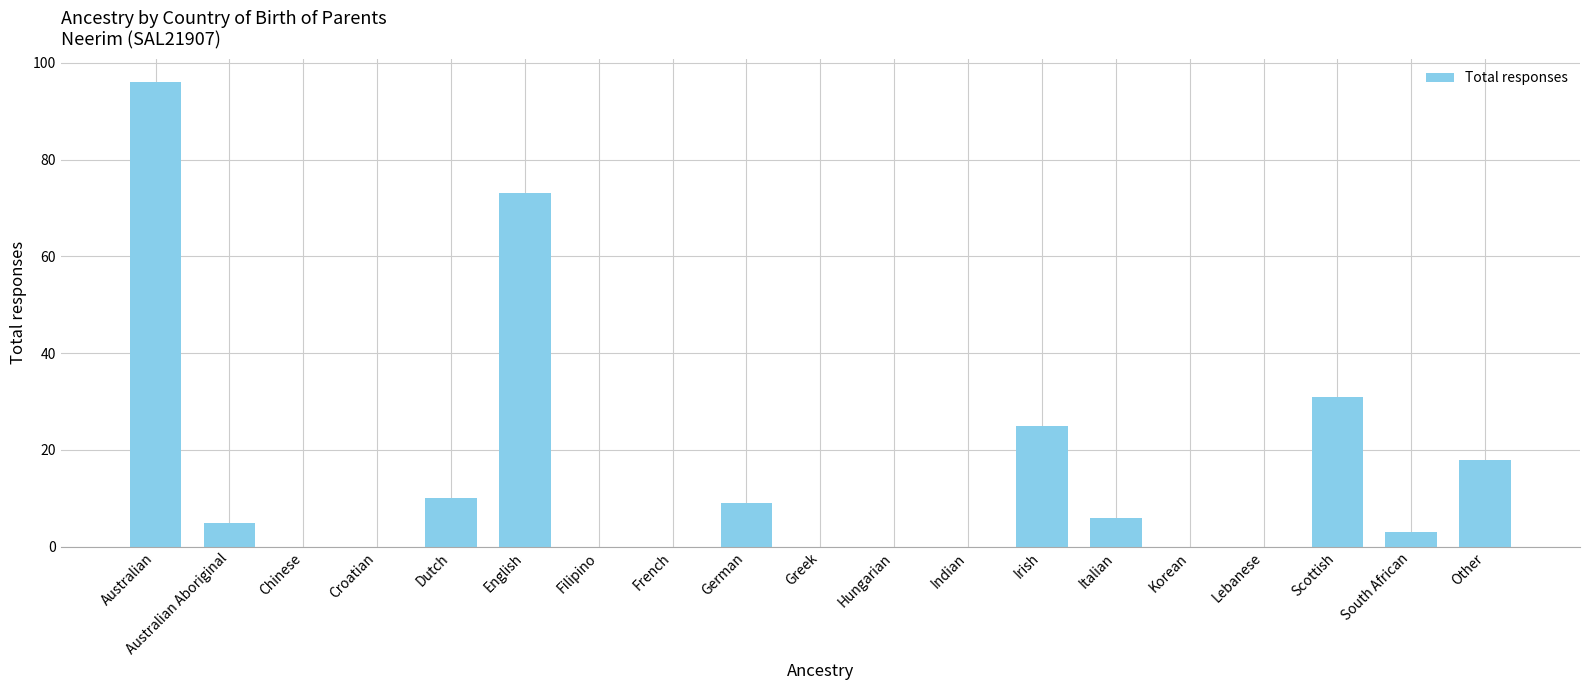

What is the approximate value at Australian, to the nearest 10?

100